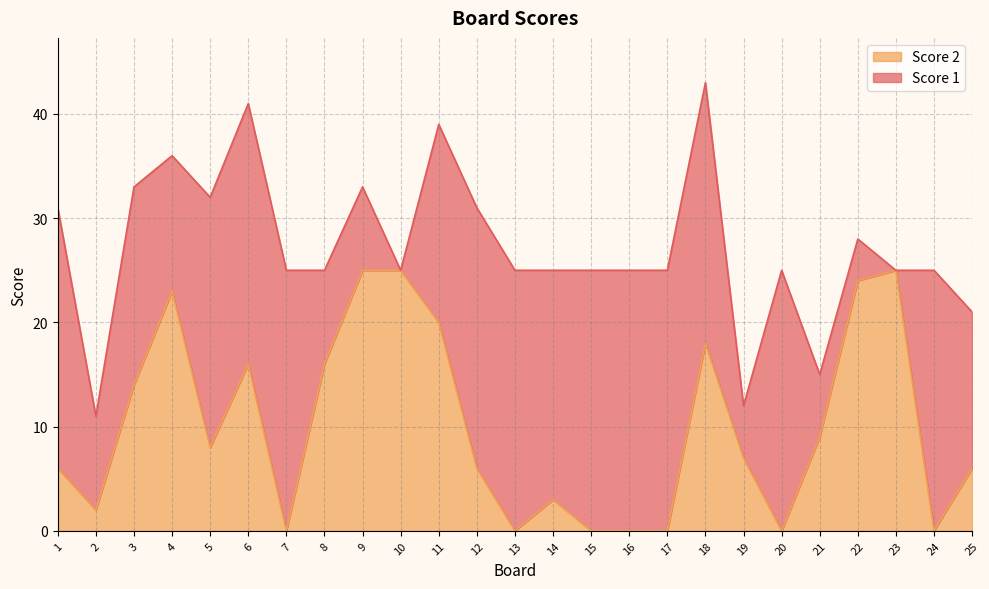

How many data points are less than 7?

12